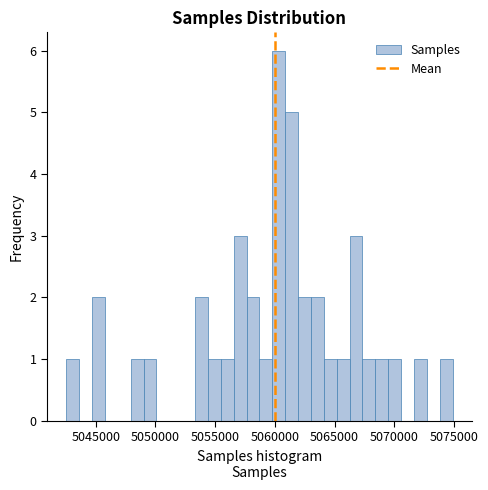

Read against the x-axis, roughly where is the centre of the tallest bar?

5060500